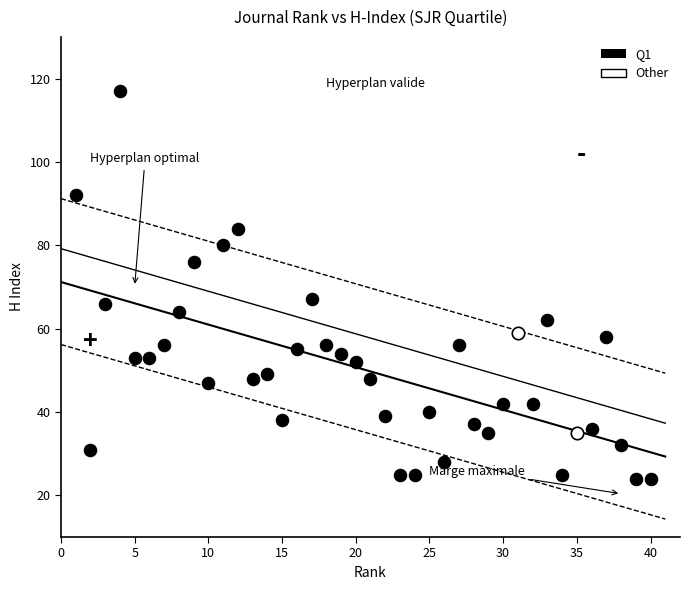

What are all the series names shown in the legend?

Q1, Other